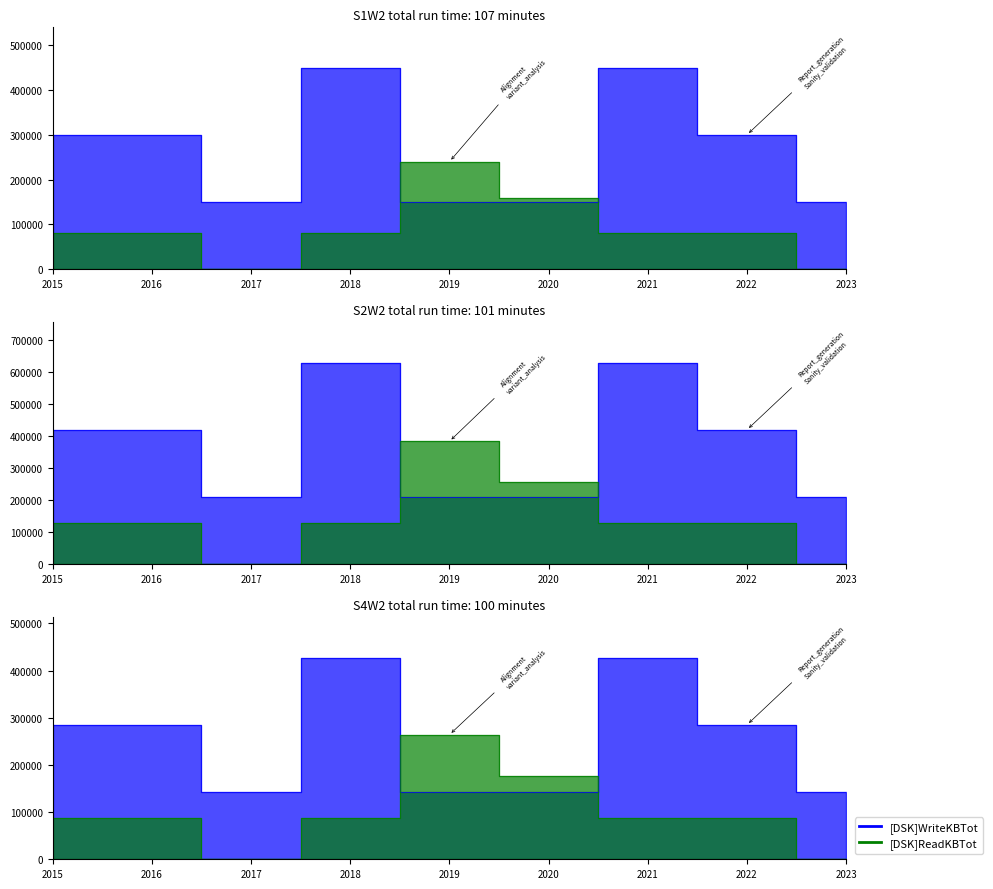

How many data points are above 300000?

2